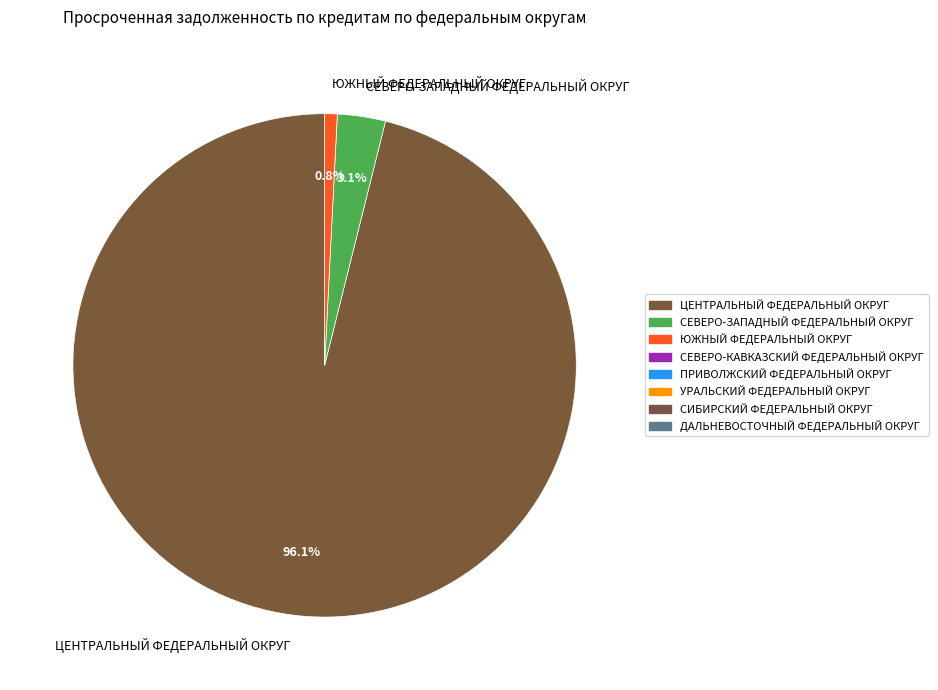

Does СЕВЕРО-ЗАПАДНЫЙ ФЕДЕРАЛЬНЫЙ ОКРУГ account for over 50% of the chart?

No